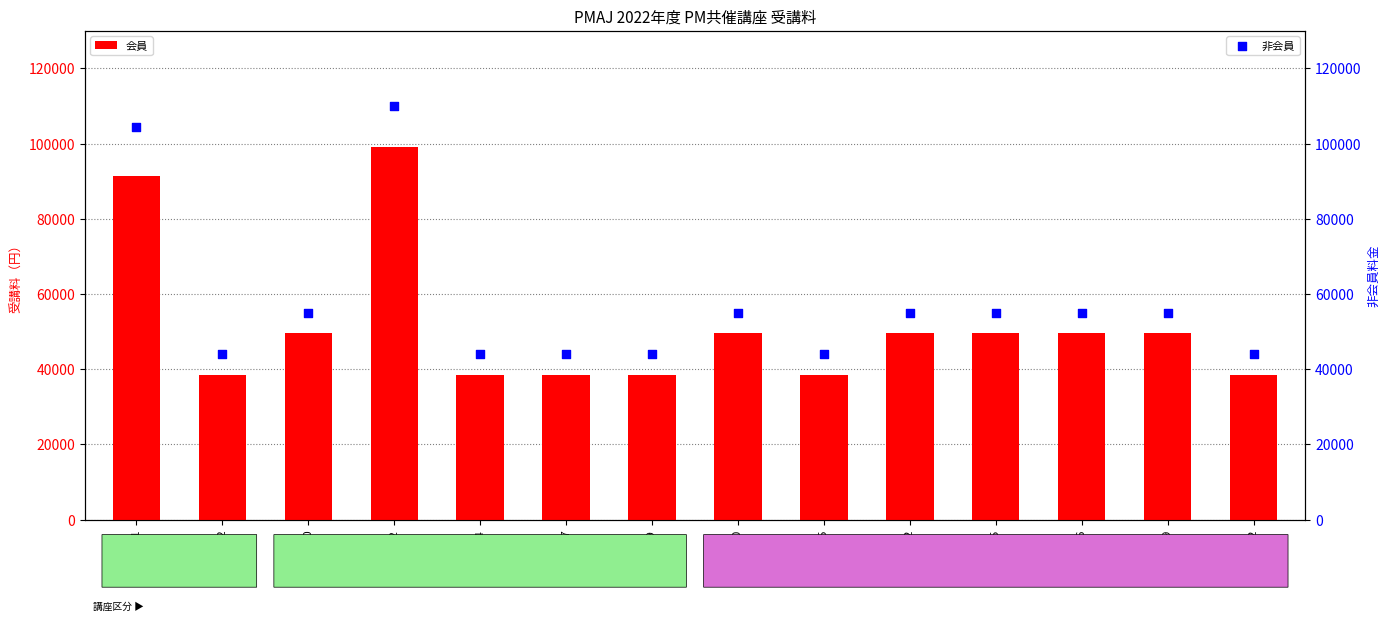

At how many categories does at least one series exceed 108010?

1